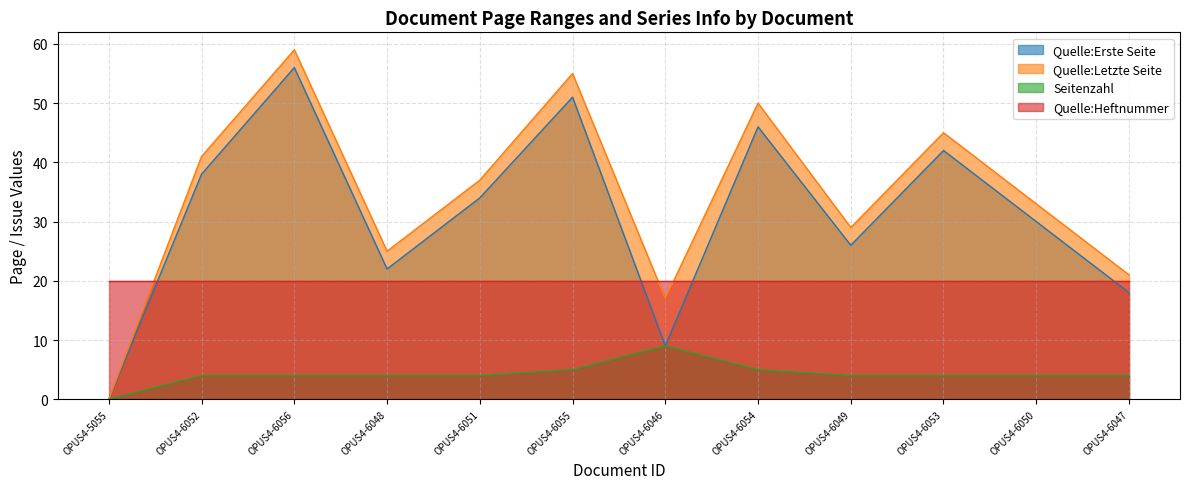

After their last crossing, which series has the higher values: Quelle:Heftnummer or Quelle:Erste Seite?

Quelle:Heftnummer